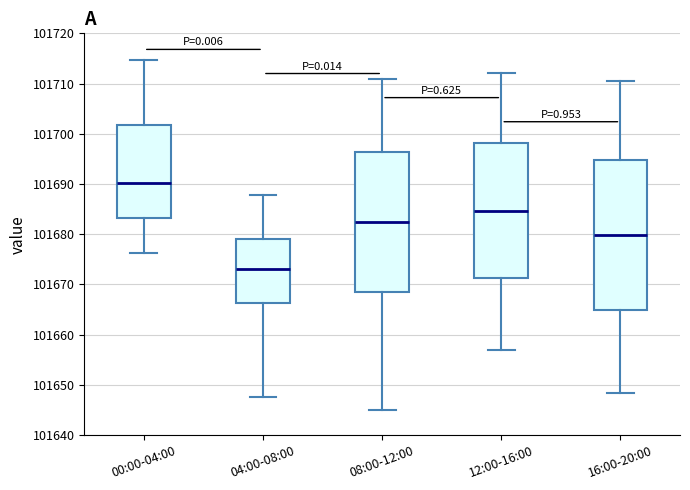

Reading left to right, read every box against the y-axis: the position of its median line, the range the box covers, and the ends of its whiskers. The values are not printed on the chart, so give them approximately, as read against the axis.

00:00-04:00: median 101690, box 101683 to 101702, whiskers 101676 to 101715
04:00-08:00: median 101673, box 101666 to 101679, whiskers 101648 to 101688
08:00-12:00: median 101682, box 101668 to 101696, whiskers 101645 to 101711
12:00-16:00: median 101685, box 101671 to 101698, whiskers 101657 to 101712
16:00-20:00: median 101680, box 101665 to 101695, whiskers 101648 to 101711